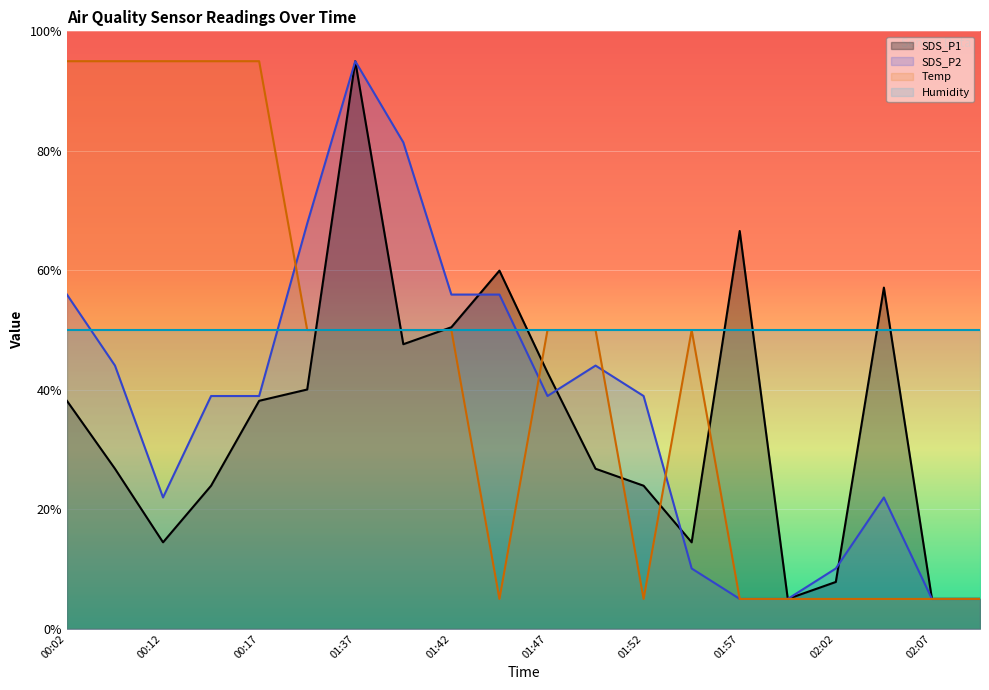

Where does the Temp series first go above 50?

00:02